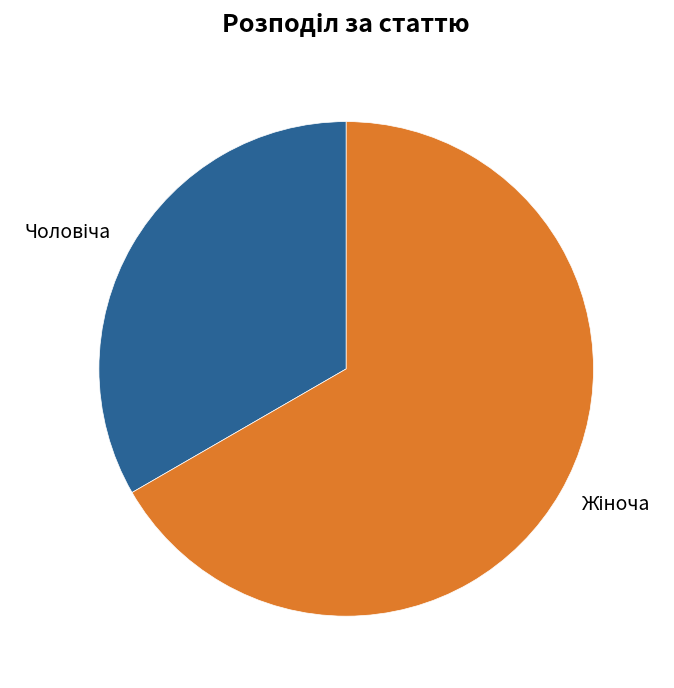

Does any single category account for the majority?

Yes